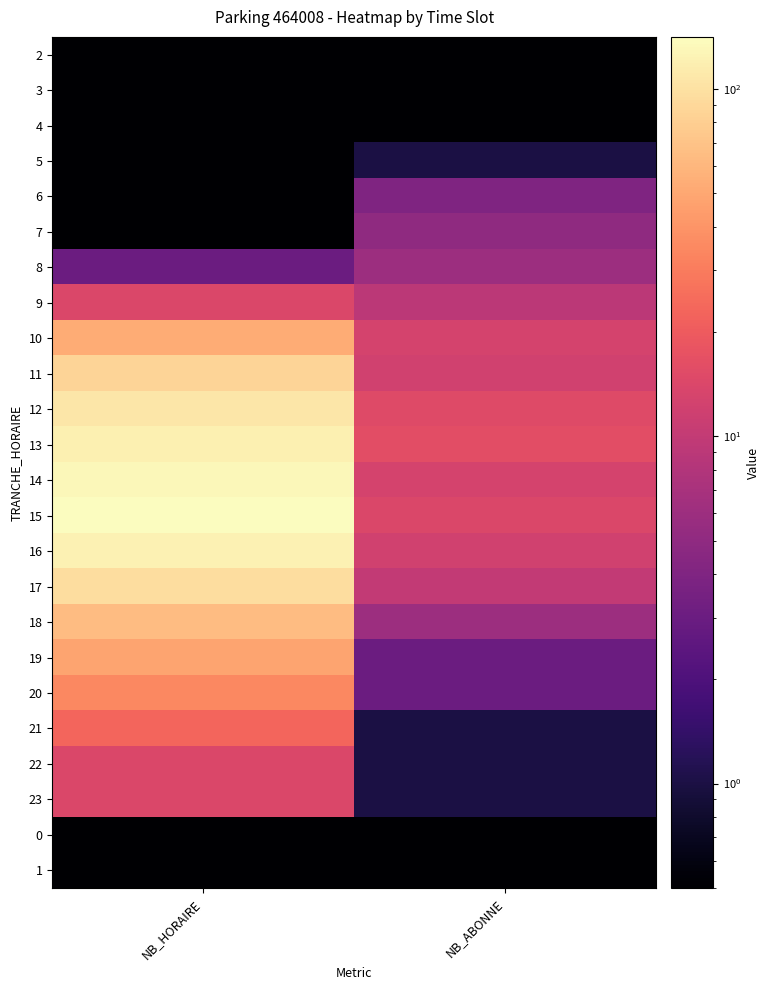

What is the spread (max minus min) of values at NB_ABONNE?

15.5